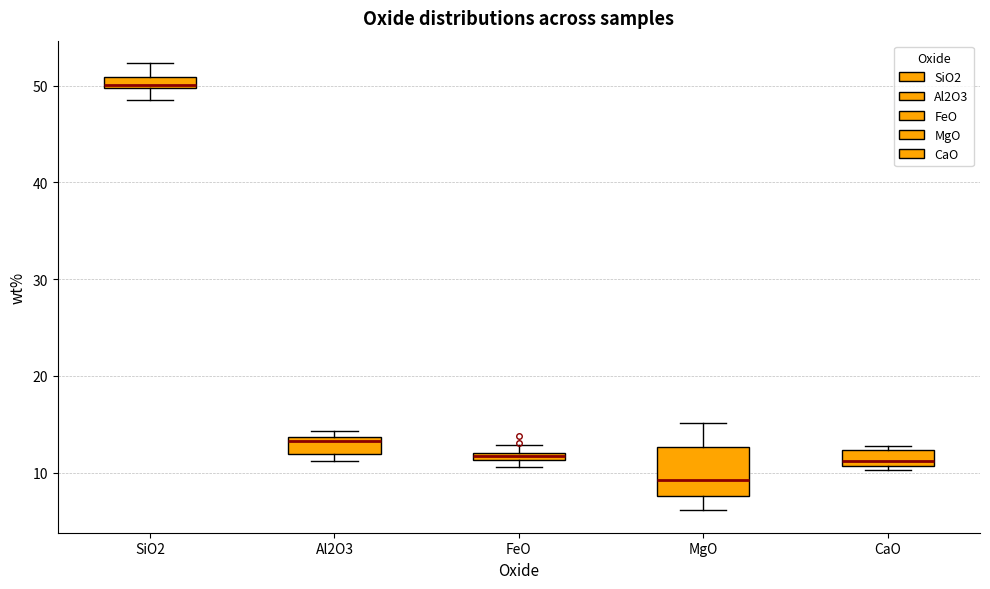

Which box's median line is the lowest?

MgO